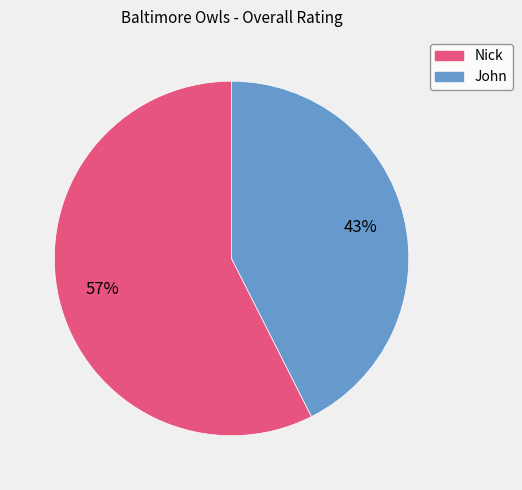

What is the smallest slice in the pie chart?

John